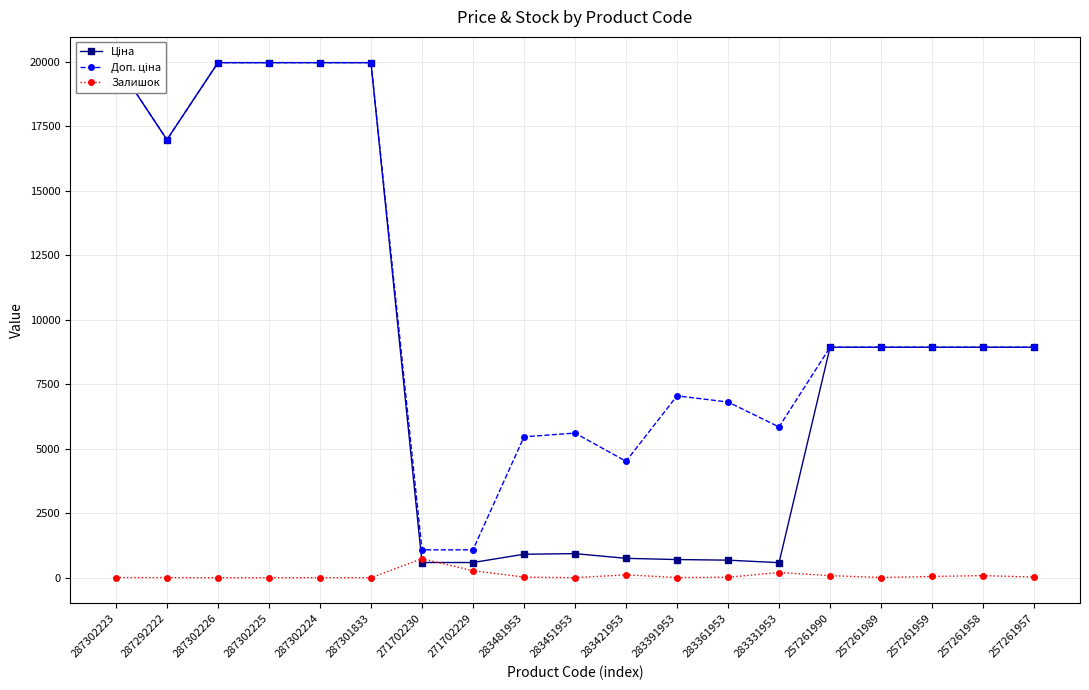

What is the average value of the Залишок series?

86